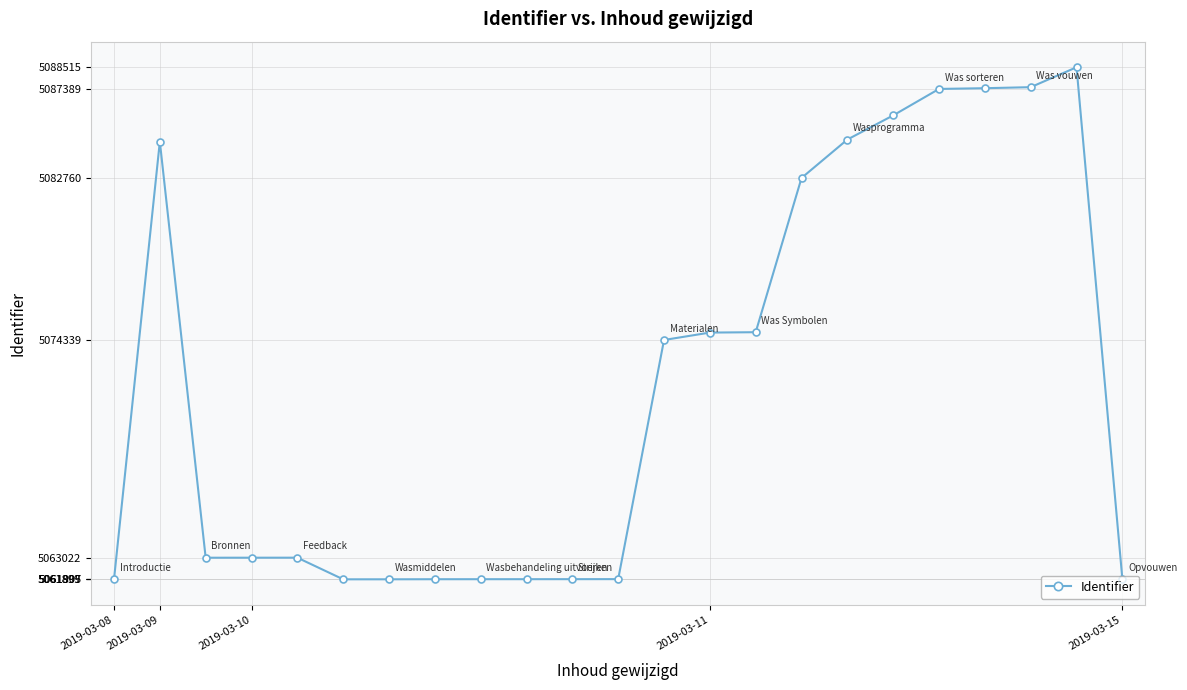

What is the value of the 16th point from the left?

5082760